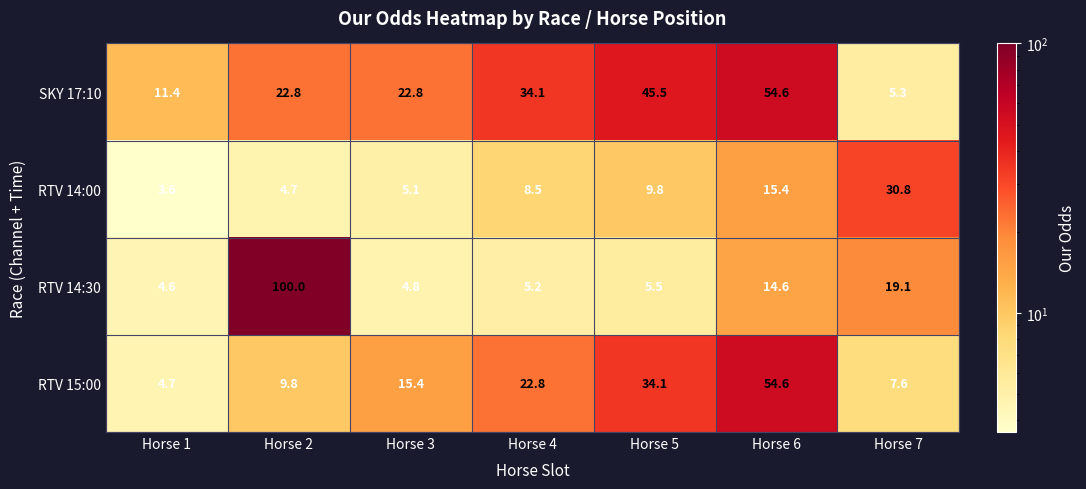

What is the total value across all series at Horse 3?

48.1